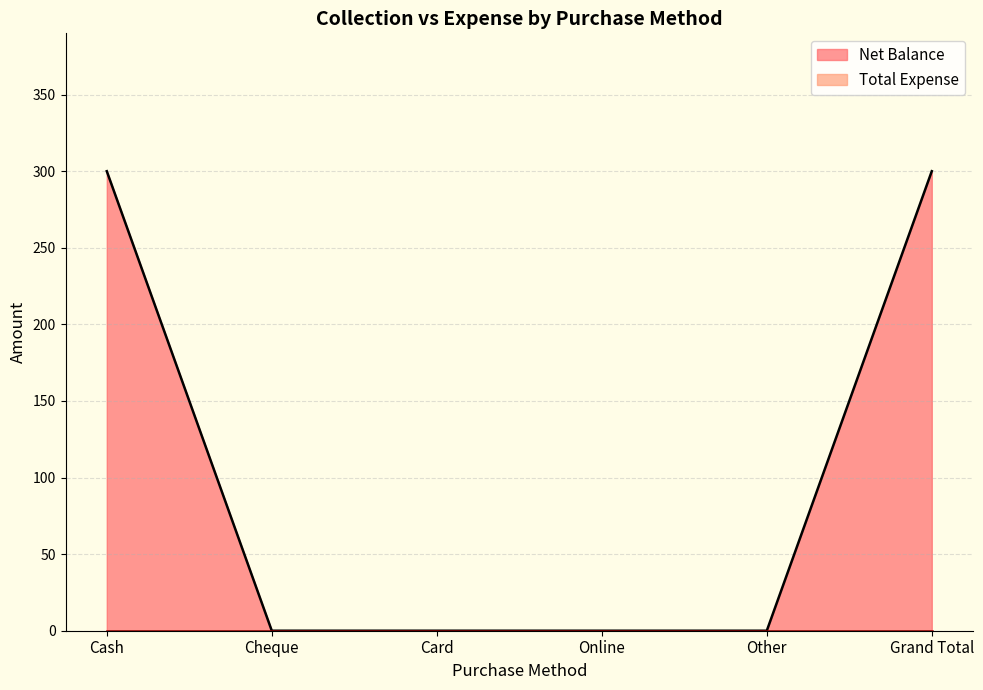

What is the sum of all values?

600